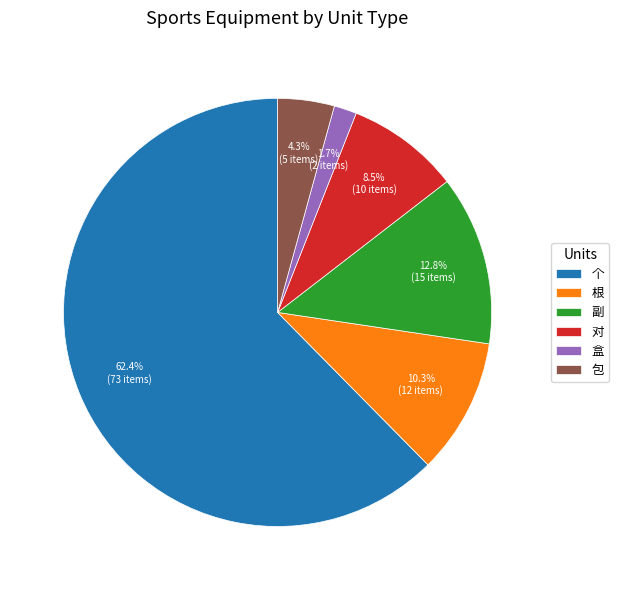

Which slice is the largest?

个